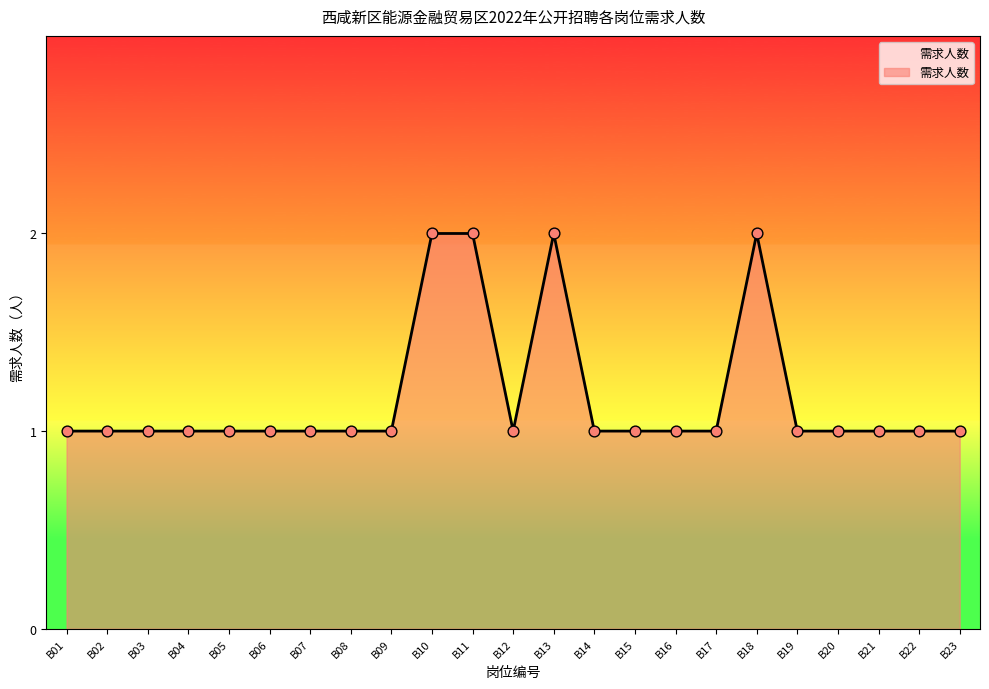

Approximately how many times larger is the value at B05 compared to B06?

1.0